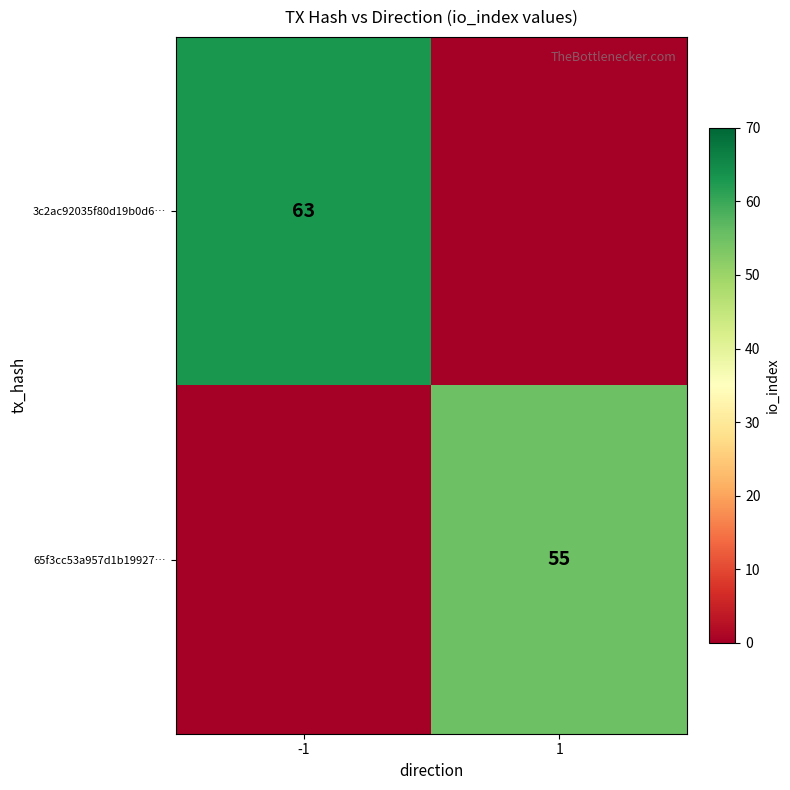

The 65f3cc53a957d1b19927… series shows 26 at 1. True or false?

False